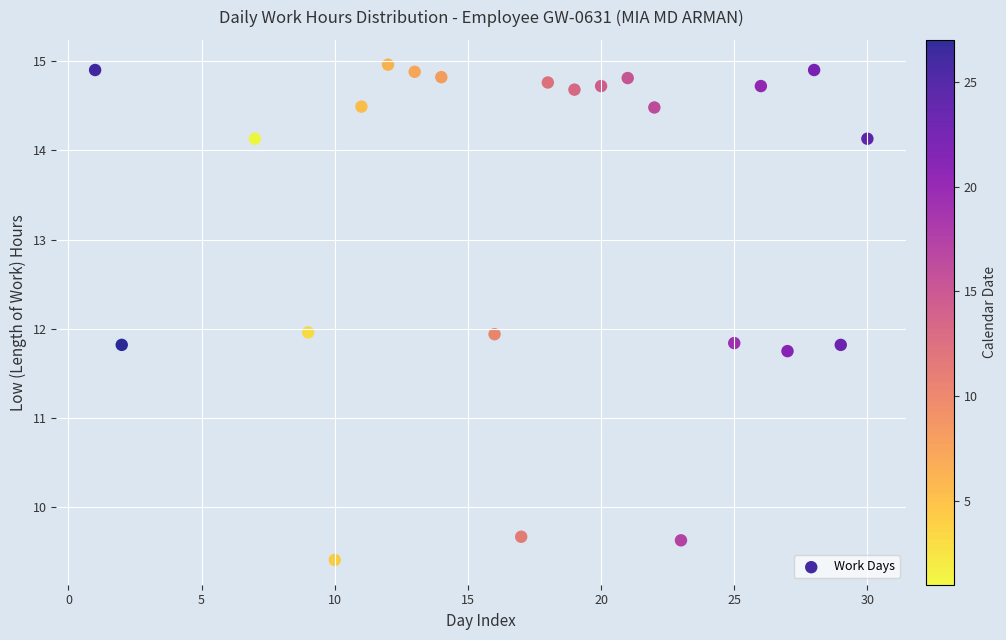

What is the range of X values (max minus min)?

29.0